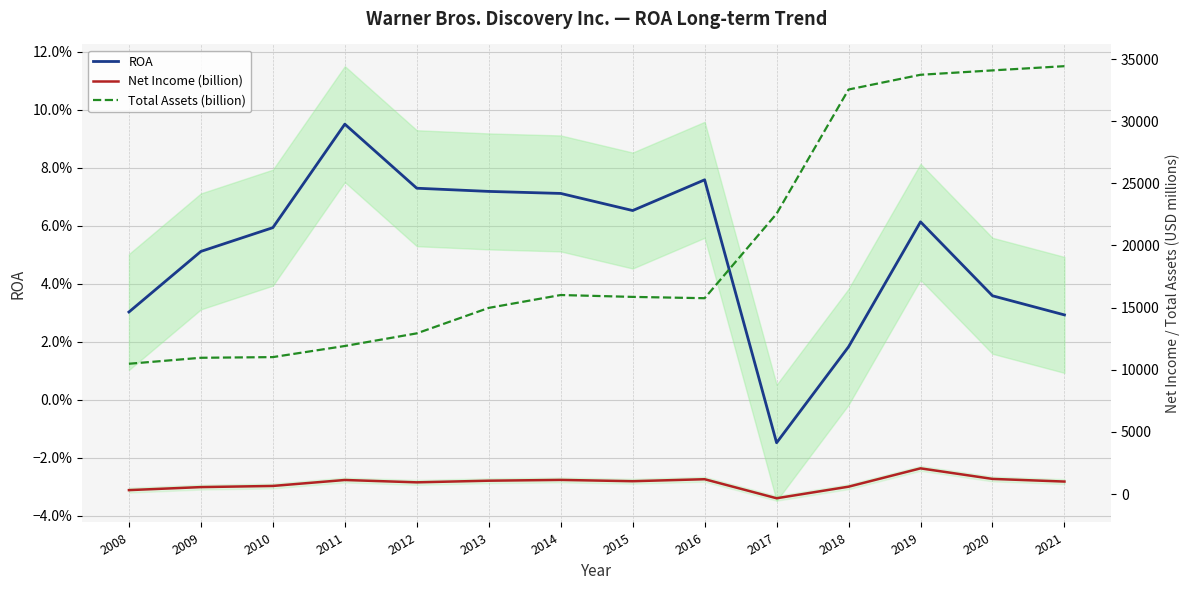

Reading right to left, what are all the values shown in this chart?

ROA: 2021=0.0	2020=0.0	2019=0.1	2018=0.0	2017=-0.0	2016=0.1	2015=0.1	2014=0.1	2013=0.1	2012=0.1	2011=0.1	2010=0.1	2009=0.1	2008=0.0
Net Income (billion): 2021=1006.0	2020=1219.0	2019=2069.0	2018=594.0	2017=-337.0	2016=1194.0	2015=1034.0	2014=1139.0	2013=1075.0	2012=943.0	2011=1132.0	2010=653.0	2009=560.0	2008=317.0
Total Assets (billion): 2021=34427.0	2020=34087.0	2019=33735.0	2018=32550.0	2017=22555.0	2016=15758.0	2015=15864.0	2014=16014.0	2013=14979.0	2012=12930.0	2011=11913.0	2010=11019.0	2009=10965.0	2008=10484.0